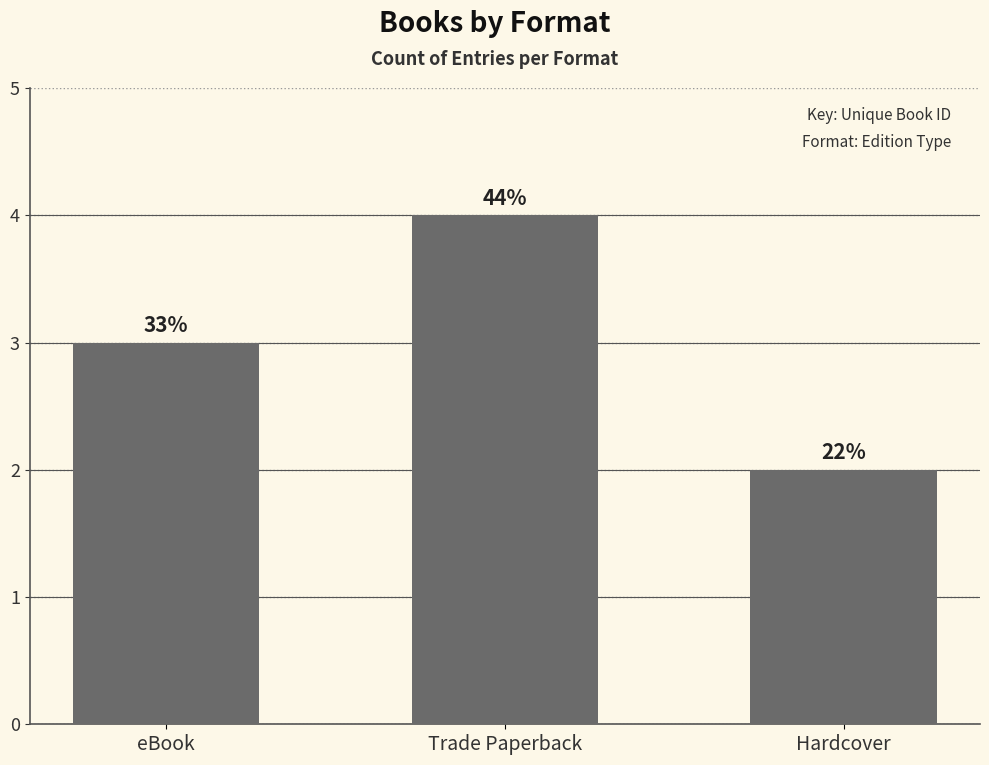

Are the bars horizontal?

No